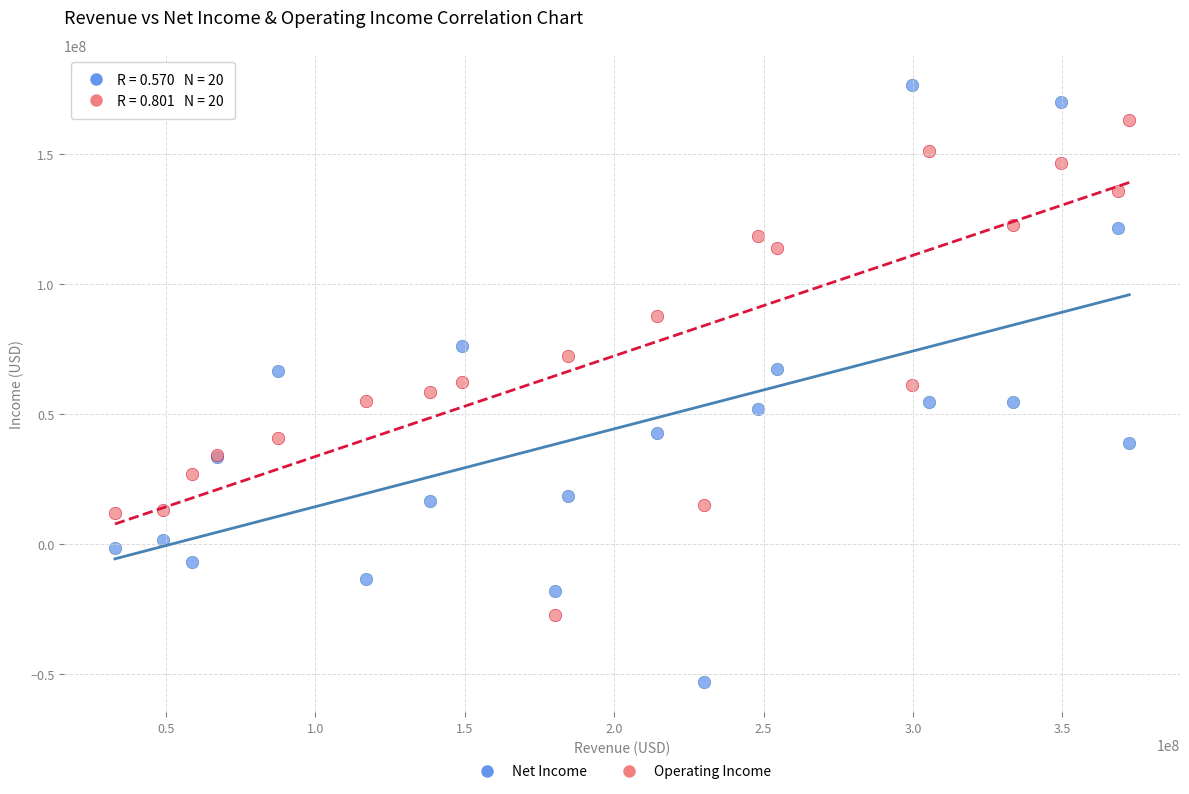

Which series reaches the minimum Y coordinate?

Net Income